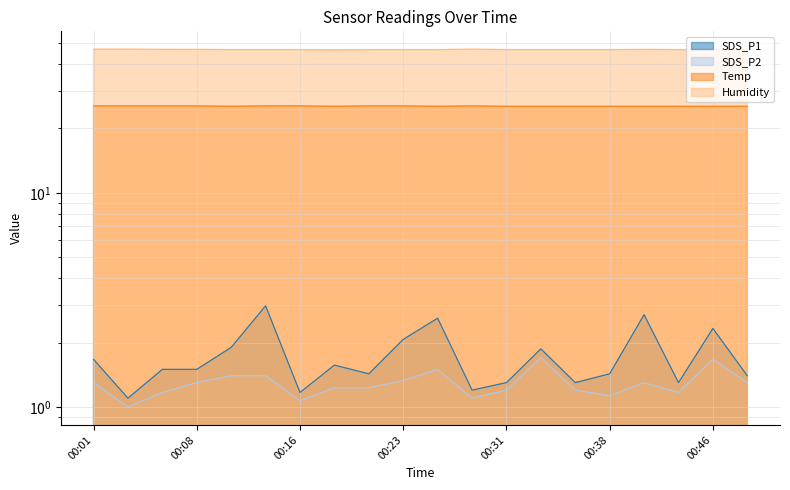

What is the sum of all Temp values?

508.9